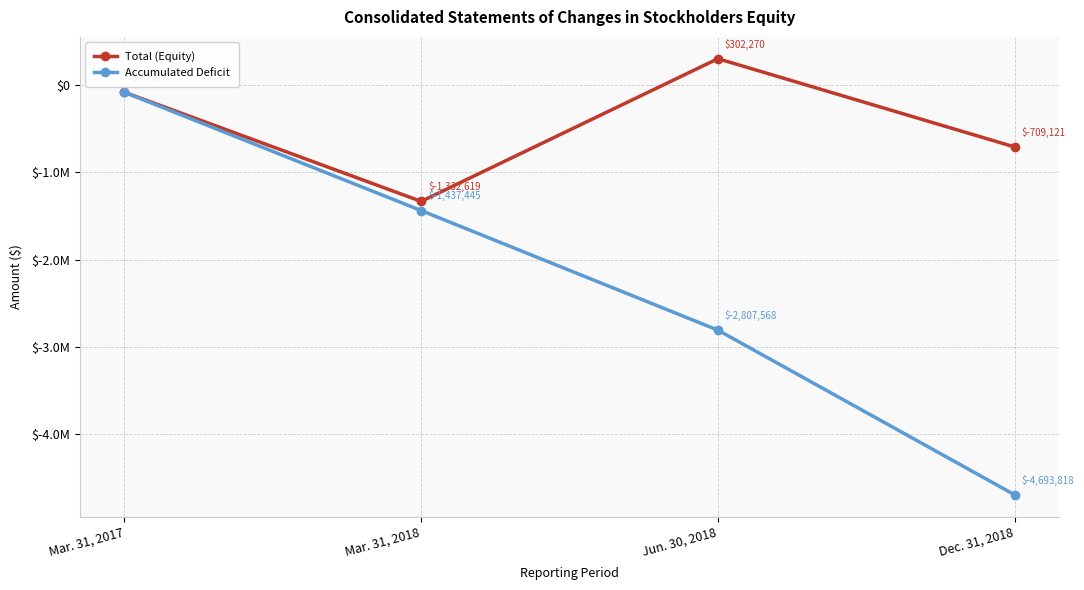

Rank the series by their average value, from highest to lowest.

Total (Equity), Accumulated Deficit